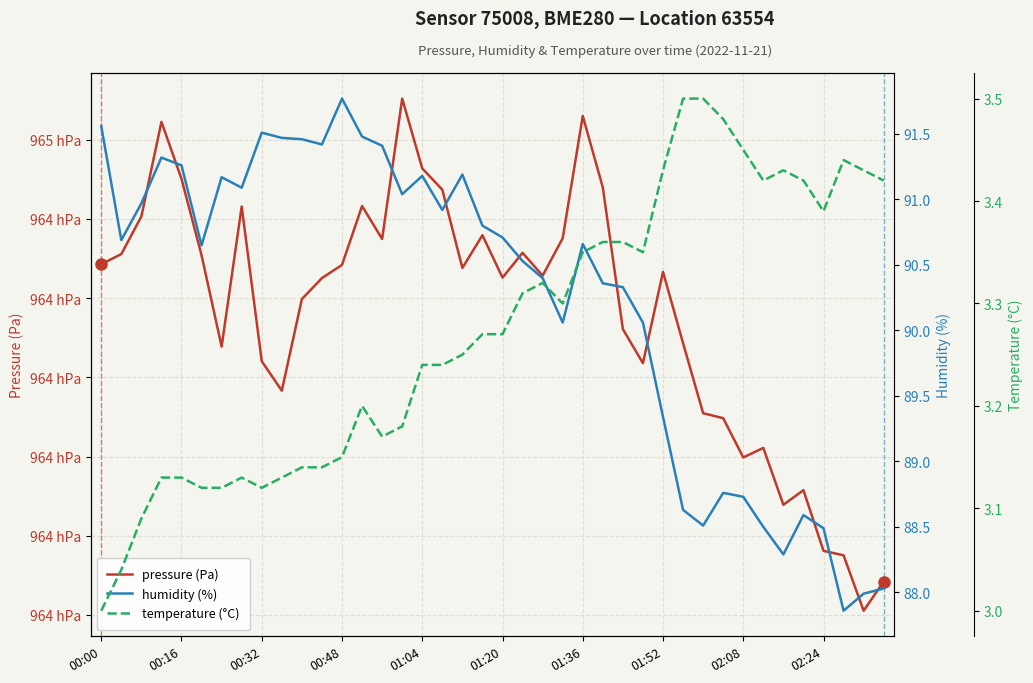

Reading right to left, list all the values displayed in this chart.

pressure (Pa): 96404.2	96400.5	96407.5	96408.1	96415.8	96413.9	96421.1	96419.9	96424.8	96425.5	96434.3	96443.3	96431.8	96436.1	96454.0	96463.0	96447.6	96442.8	96445.7	96442.6	96447.9	96443.8	96453.7	96456.4	96465.2	96447.5	96451.6	96444.2	96442.5	96439.9	96428.3	96432.0	96451.6	96433.9	96445.4	96455.1	96462.2	96450.3	96445.6	96444.3
humidity (%): 88.0	88.0	87.9	88.5	88.6	88.3	88.5	88.7	88.8	88.5	88.6	89.3	90.1	90.3	90.4	90.7	90.1	90.4	90.5	90.7	90.8	91.2	90.9	91.2	91.0	91.4	91.5	91.8	91.4	91.5	91.5	91.5	91.1	91.2	90.7	91.3	91.3	91.0	90.7	91.6
temperature (°C): 3.4	3.4	3.4	3.4	3.4	3.4	3.4	3.5	3.5	3.5	3.5	3.4	3.4	3.4	3.4	3.4	3.3	3.3	3.3	3.3	3.3	3.2	3.2	3.2	3.2	3.2	3.2	3.1	3.1	3.1	3.1	3.1	3.1	3.1	3.1	3.1	3.1	3.1	3.0	3.0